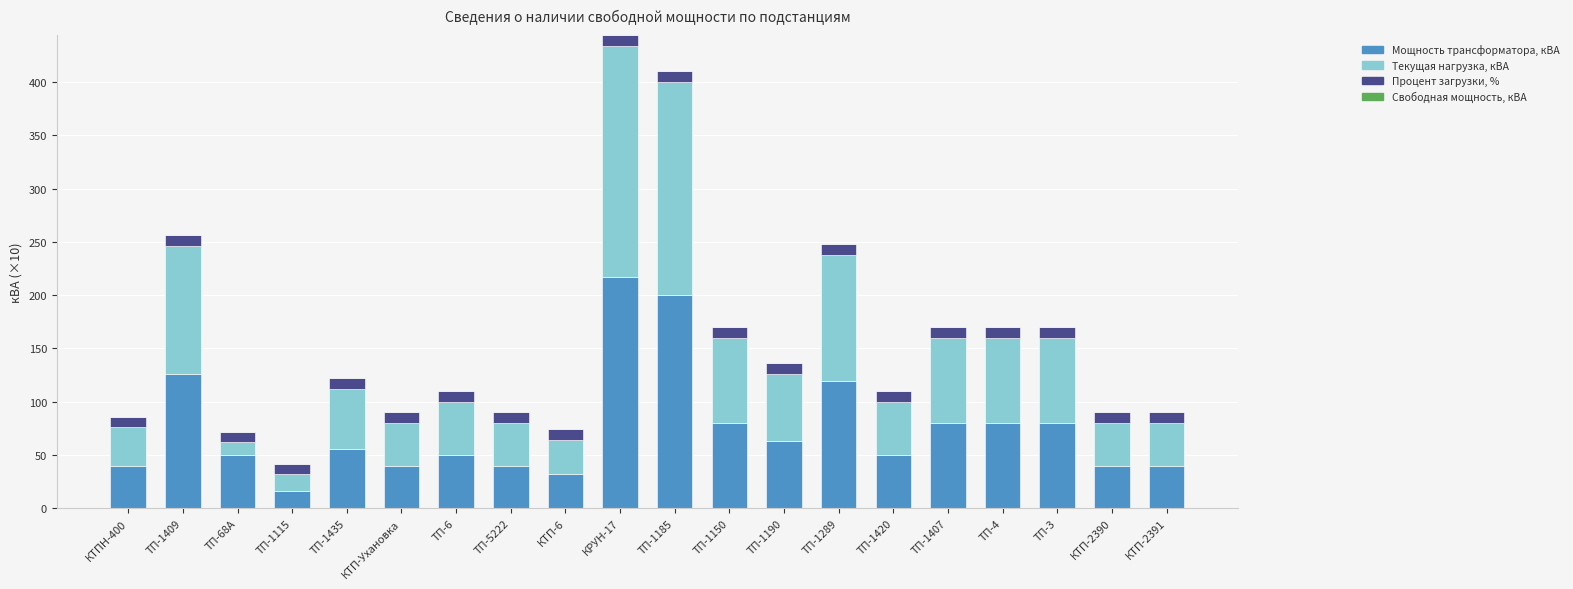

The value of Мощность трансформатора, кВА at ТП-5222 is 16.5. True or false?

False